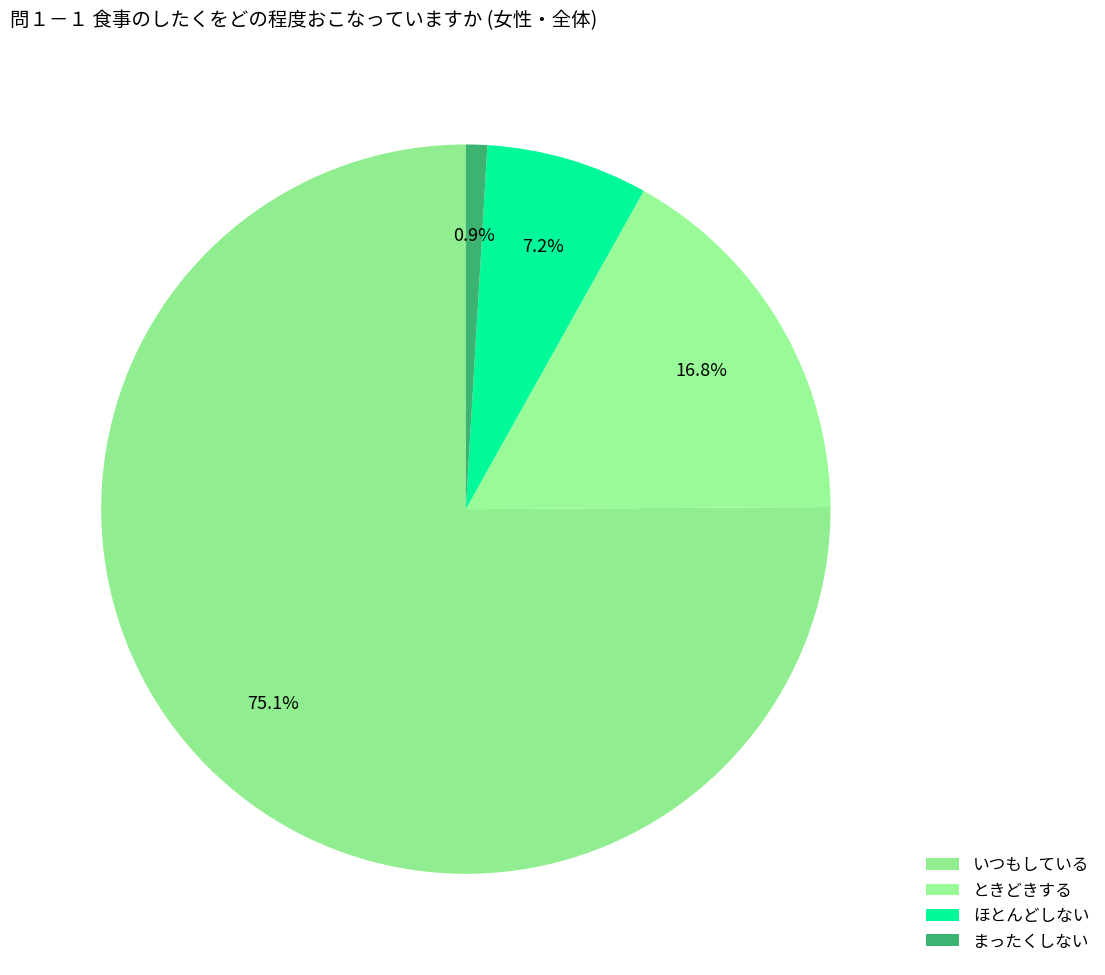

What percentage is the ほとんどしない slice, to the nearest percent?

7%